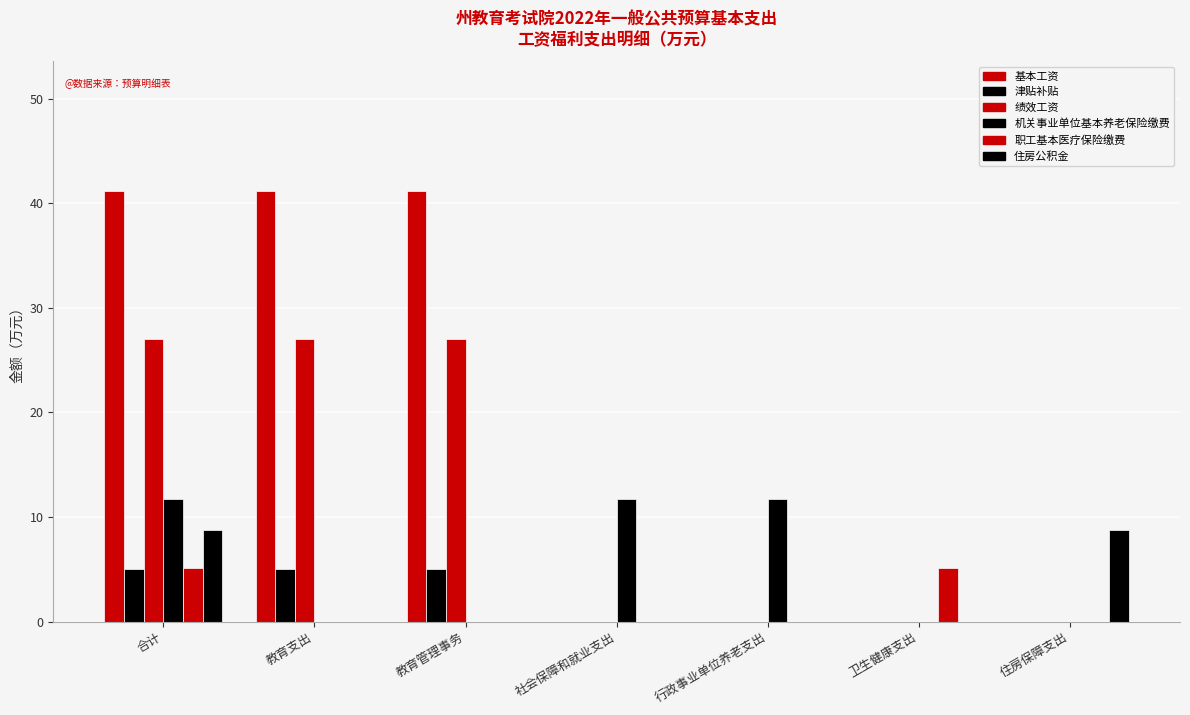

Does the chart contain stacked bars?

No